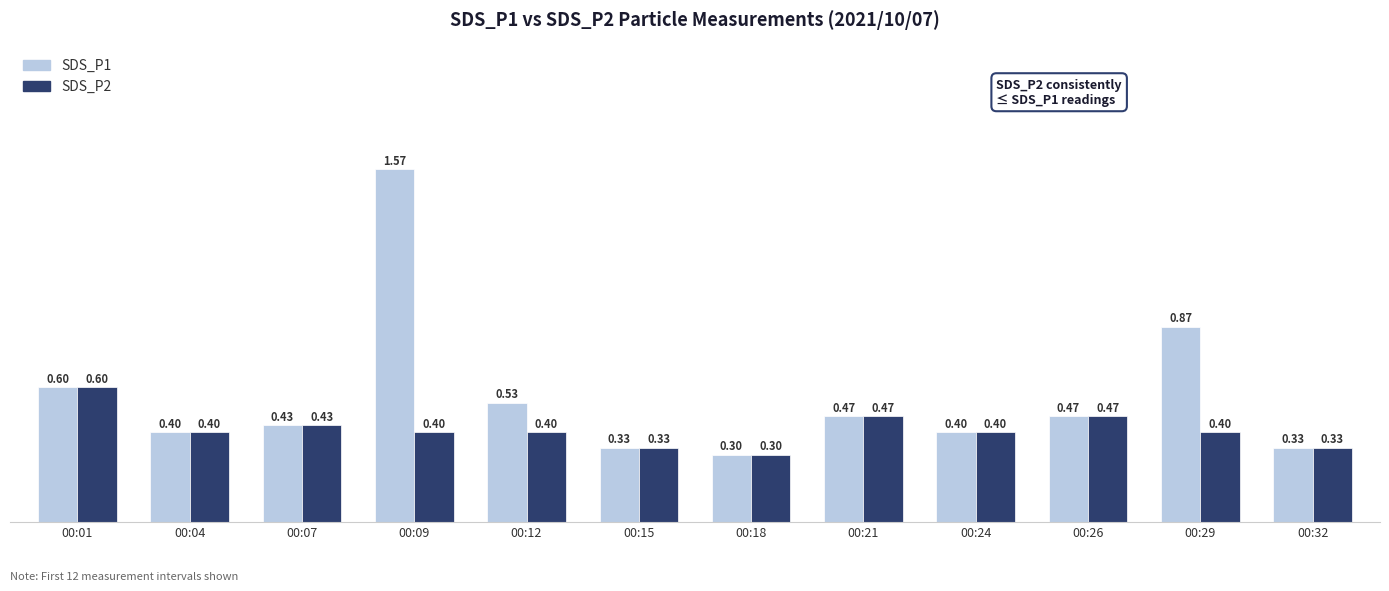

How many categories are shown in the chart?

12